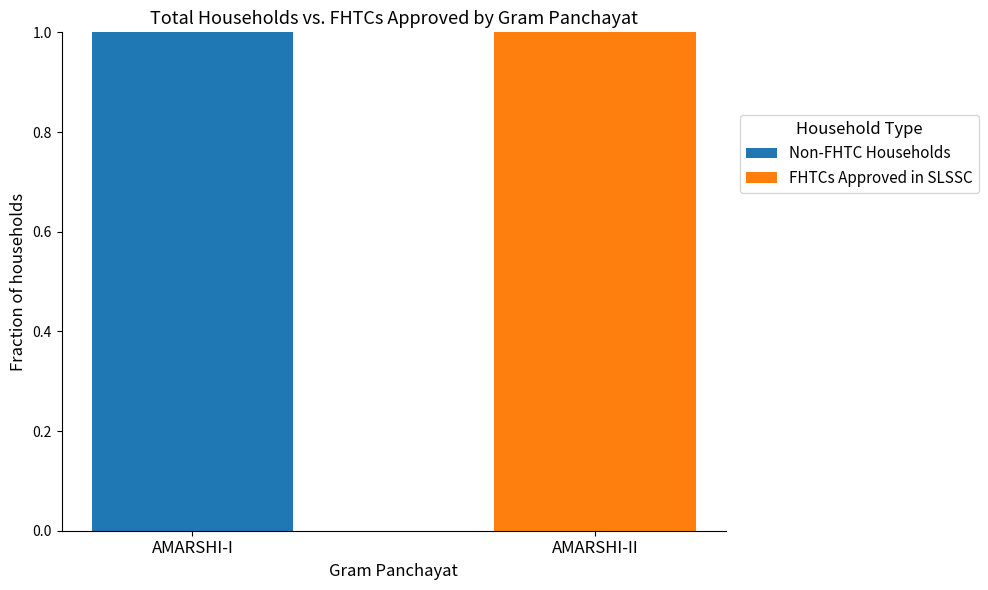

What is the label of the 2nd bar from the left?

AMARSHI-II